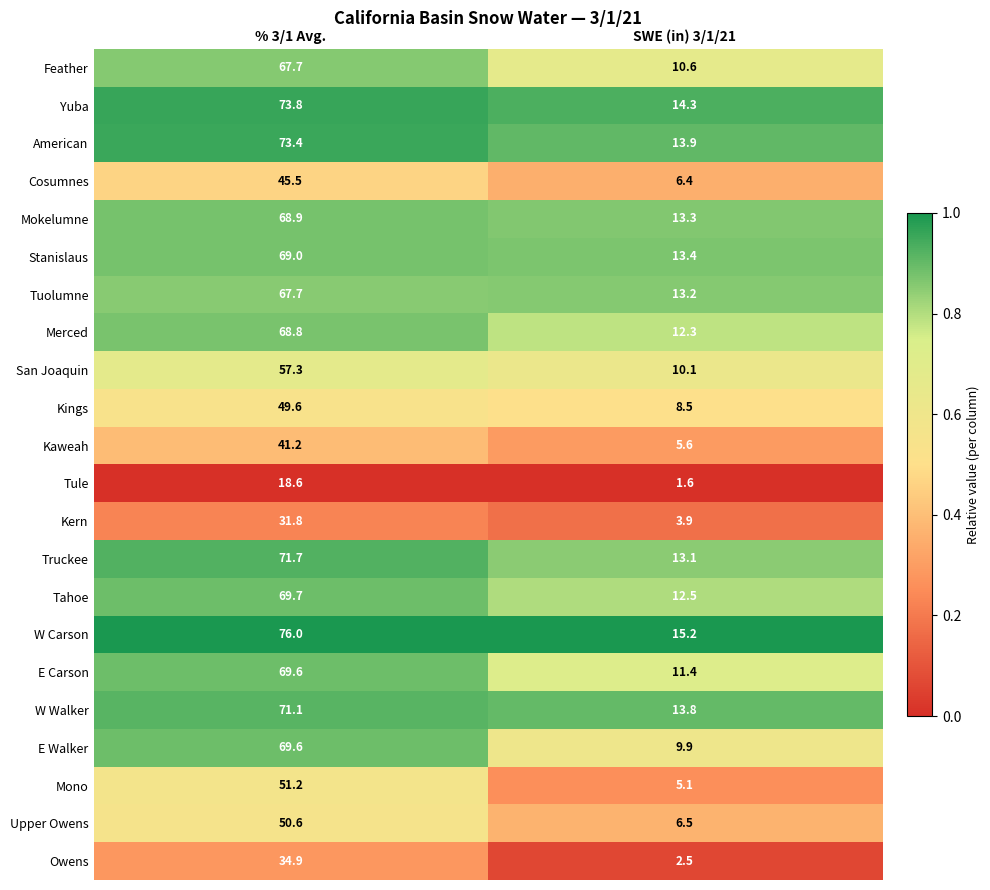

What is the minimum value shown in the chart?

1.6